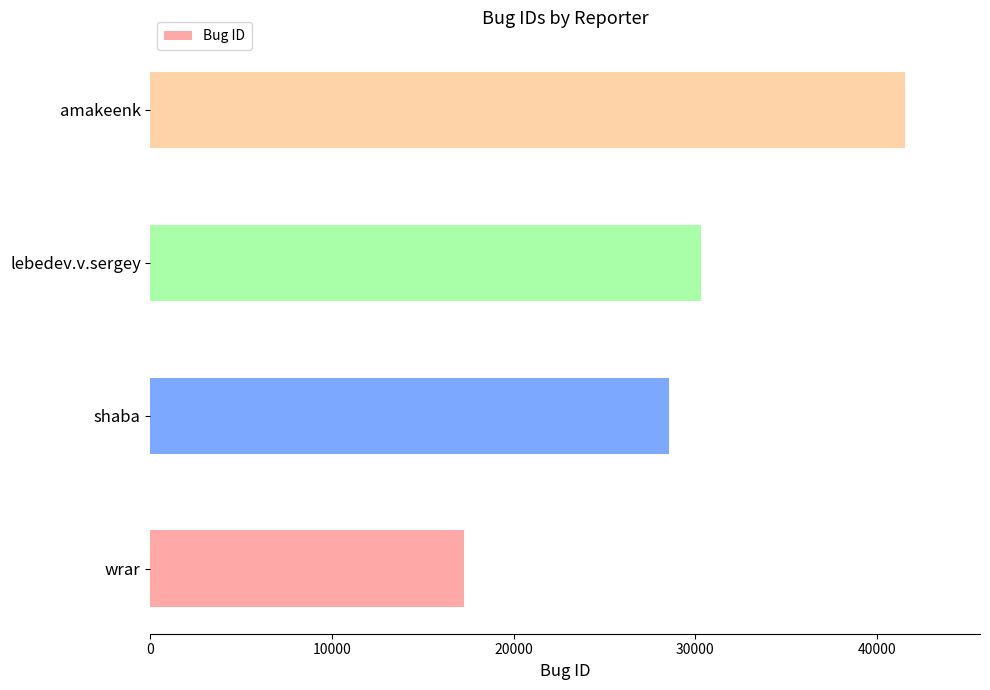

Reading bottom to top, transcribe all the data shown in this chart.

wrar=17242	shaba=28529	lebedev.v.sergey=30320	amakeenk=41526